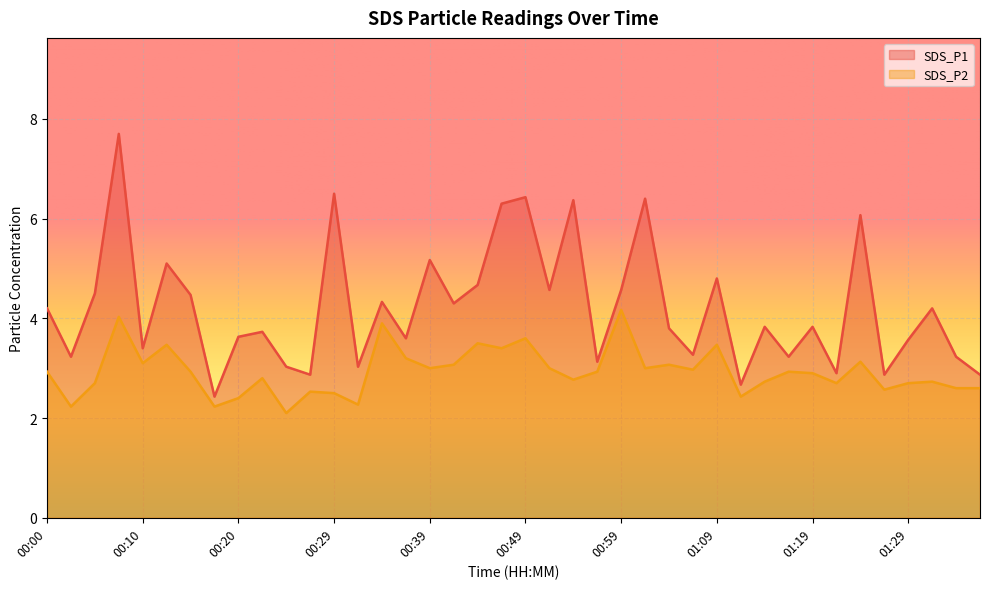

Which series has the largest range (max minus min)?

SDS_P1